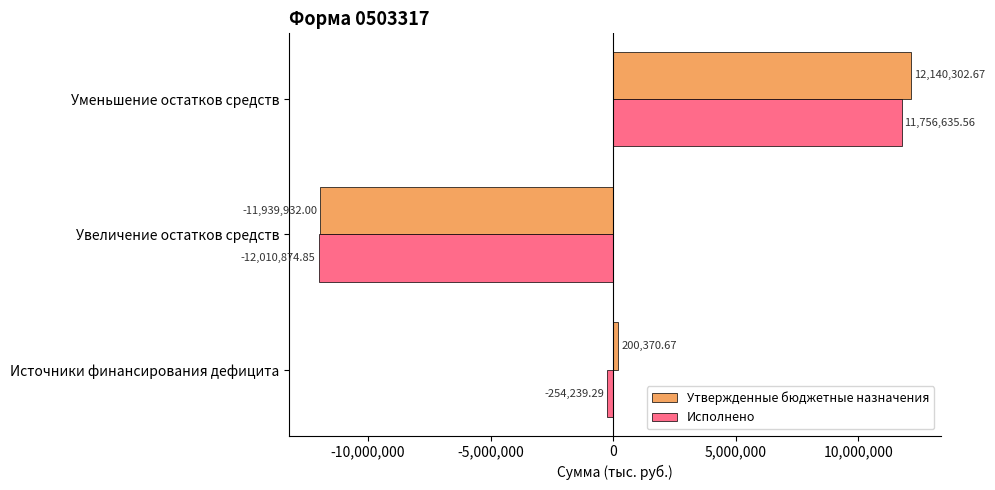

At which label is Исполнено closest to -127119?

Источники финансирования дефицита